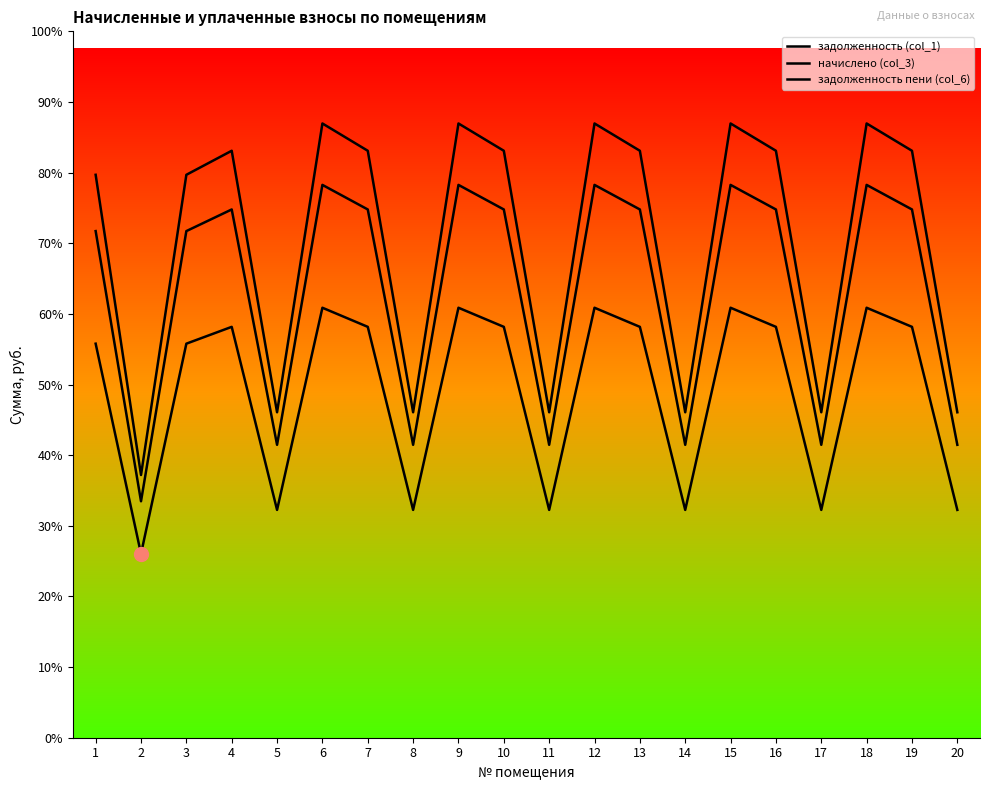

What is the total value across all series at 4?

24352.9